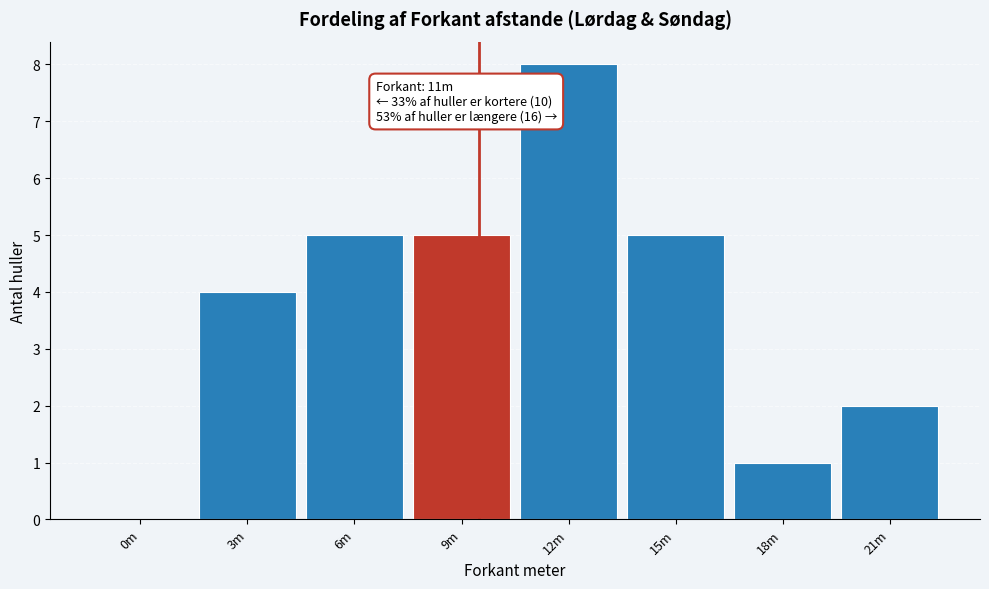

Reading right to left, what are all the values shown in this chart?

21m=2	18m=1	15m=5	12m=8	9m=5	6m=5	3m=4	0m=0